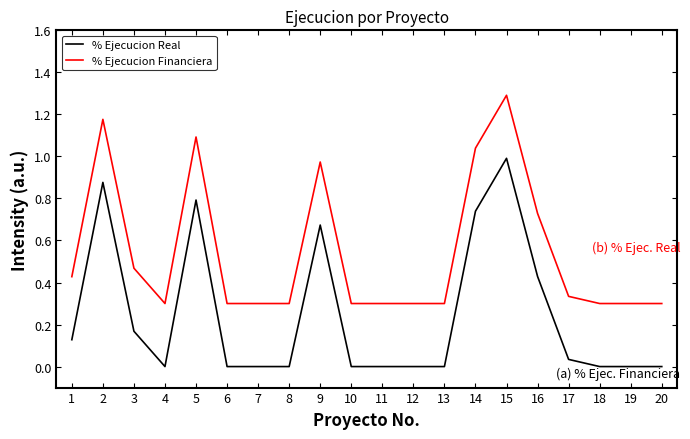

True or false: % Ejecucion Financiera has a value of 0.3 at 12.

True